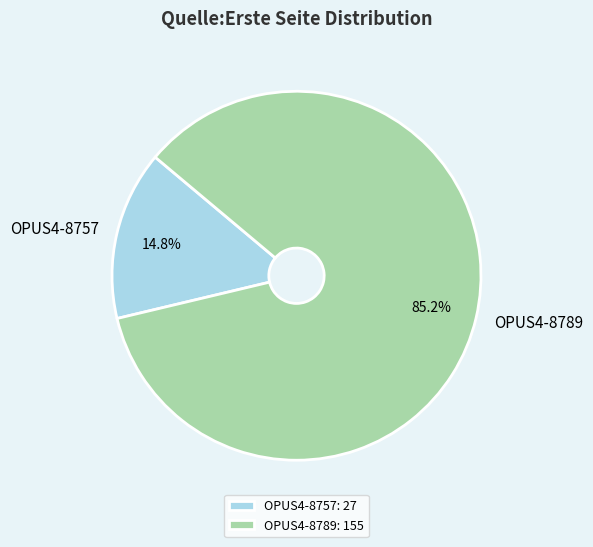

Which has a higher value, OPUS4-8789 or OPUS4-8757?

OPUS4-8789